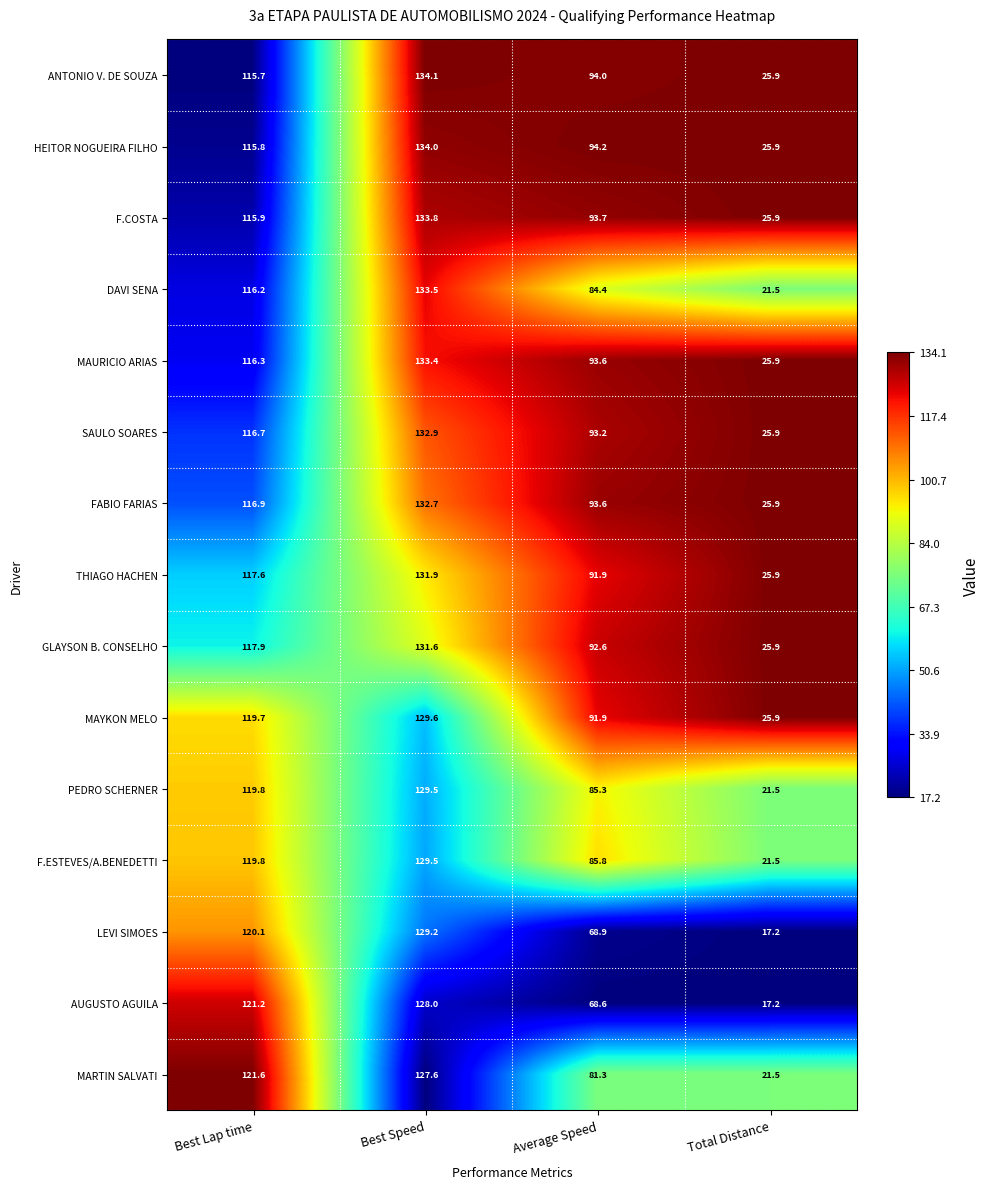

Which series has the largest total across all categories?

HEITOR NOGUEIRA FILHO